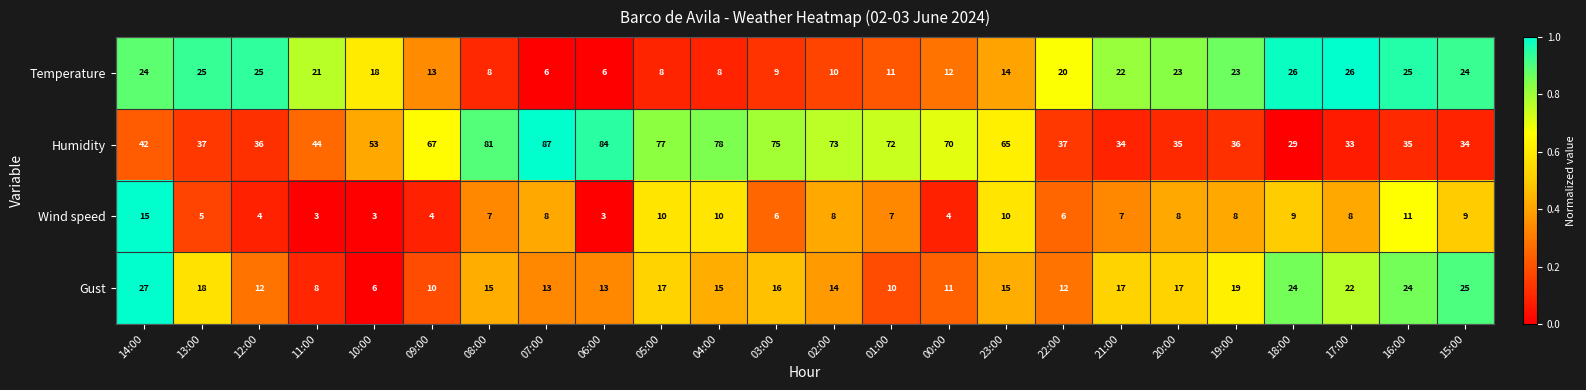

Count the number of data series in this chart.

4